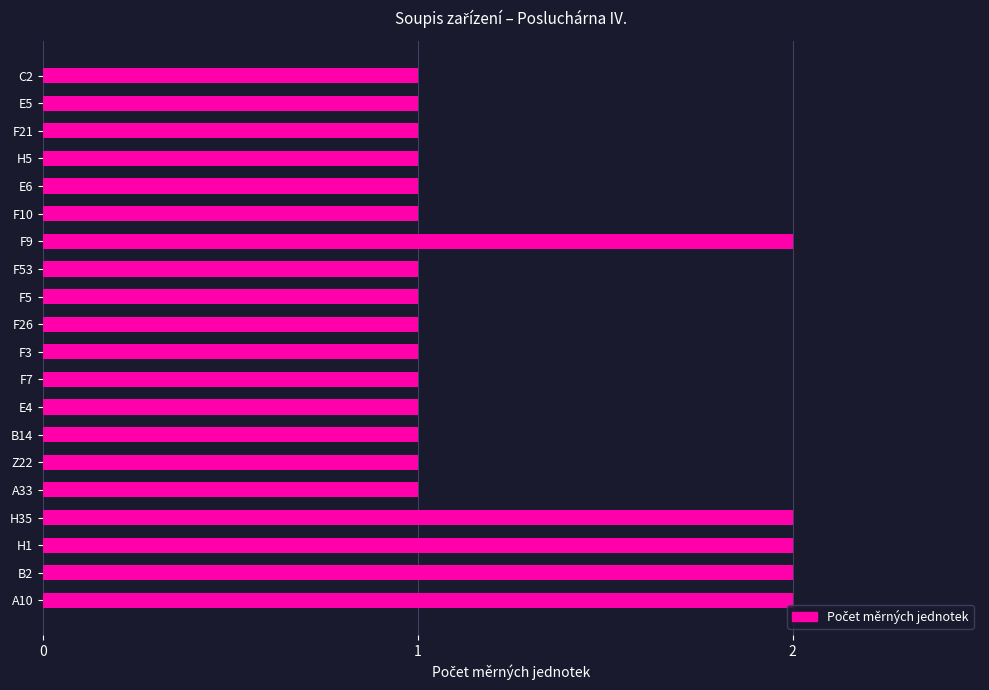

What is the sum of the values at F21 and H35?

3